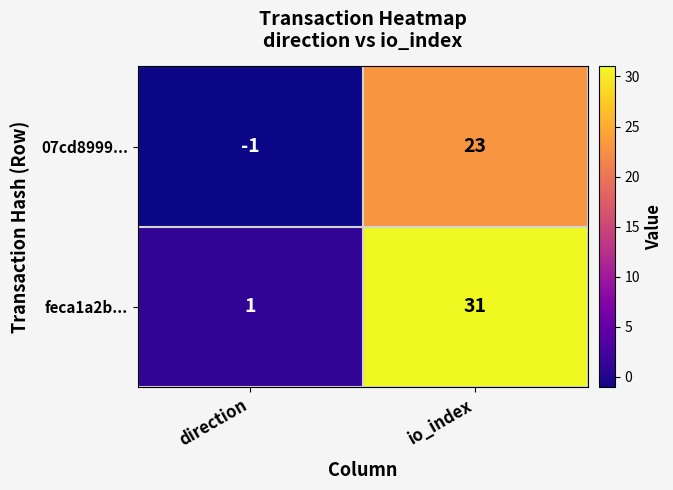

What value does the 07cd8999... series have at io_index?

23